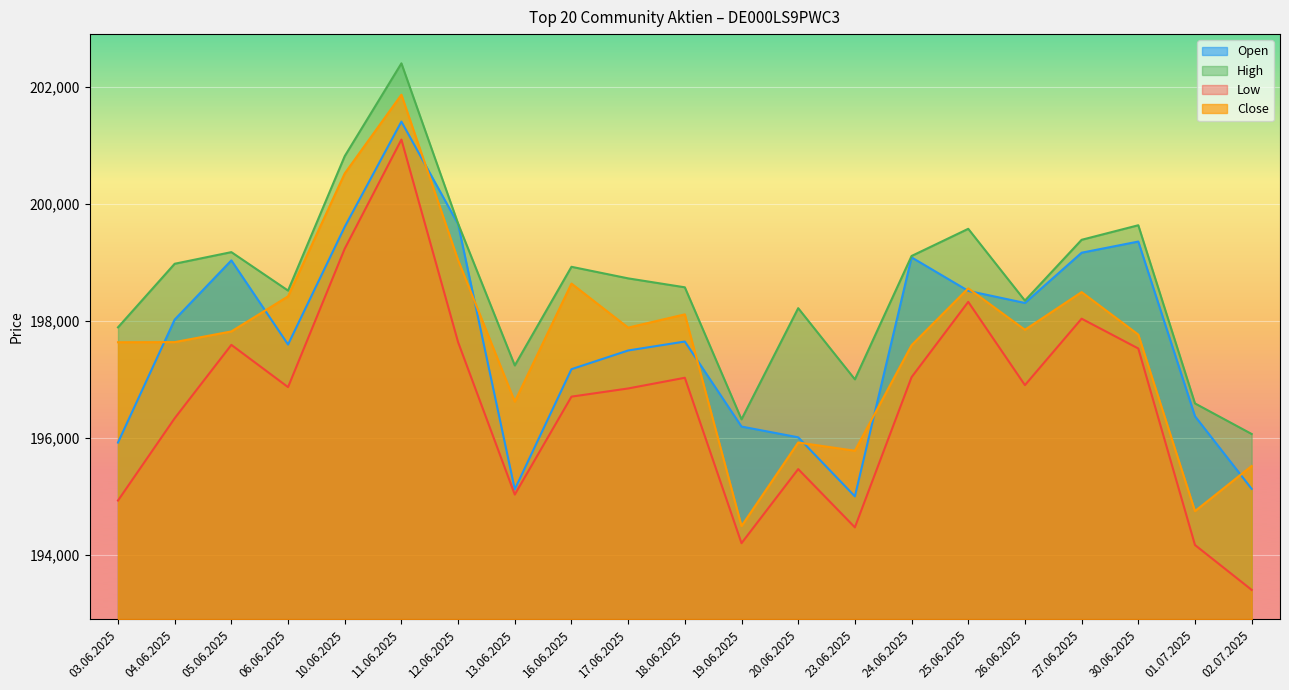

Is it true that High equals 198517 at 06.06.2025?

True